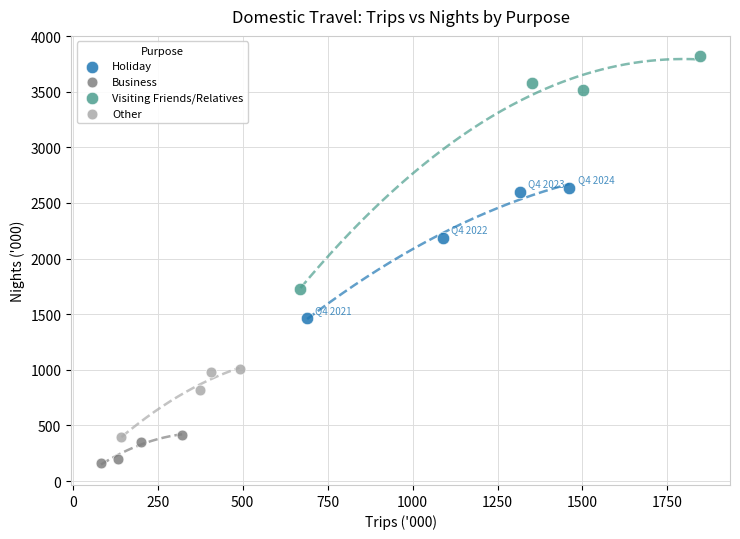

Which series contains the lowest Y value?

Business